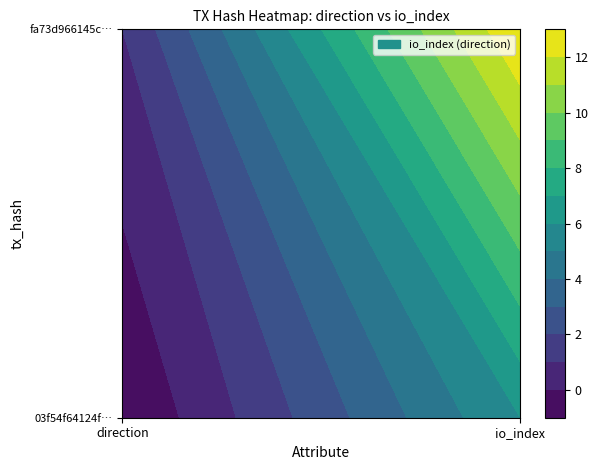

At how many categories does at least one series exceed 12?

1